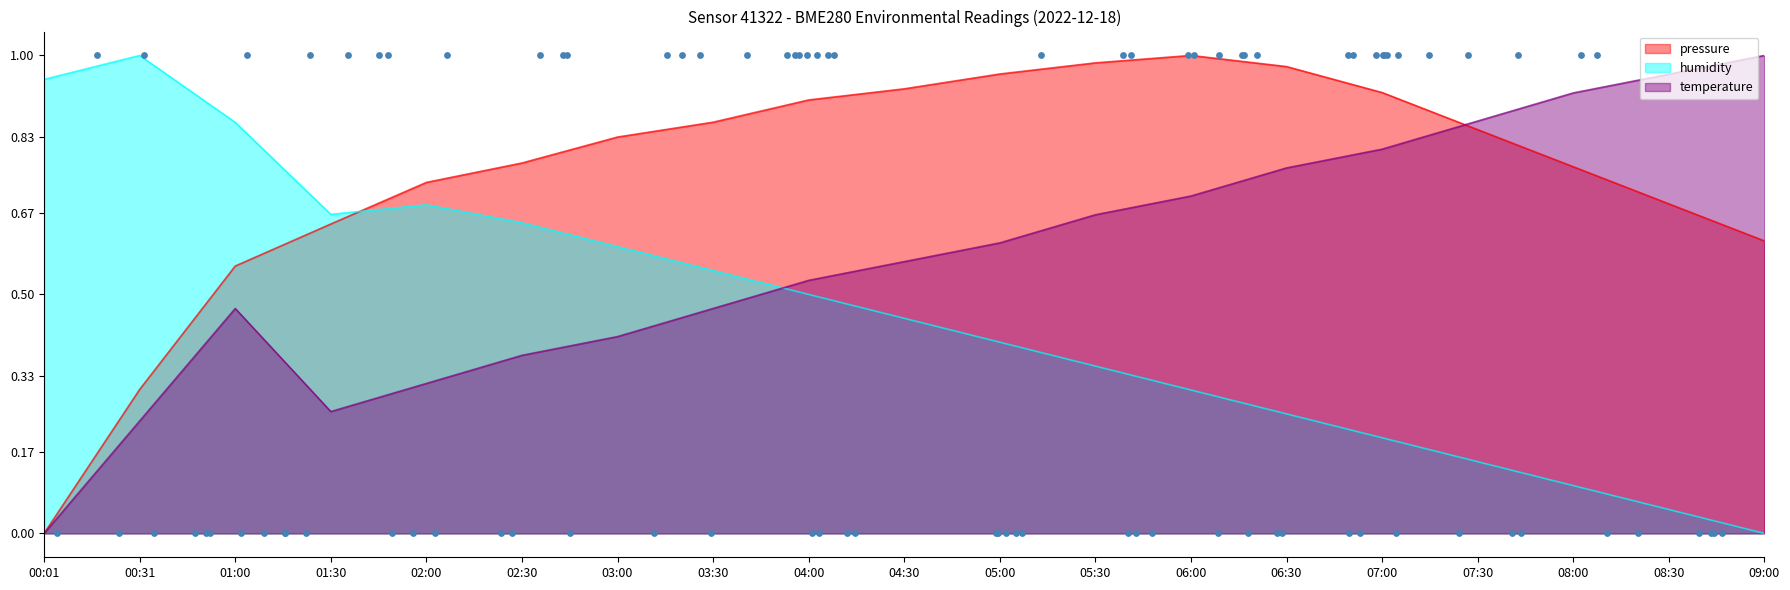

Which series has the largest total across all categories?

pressure